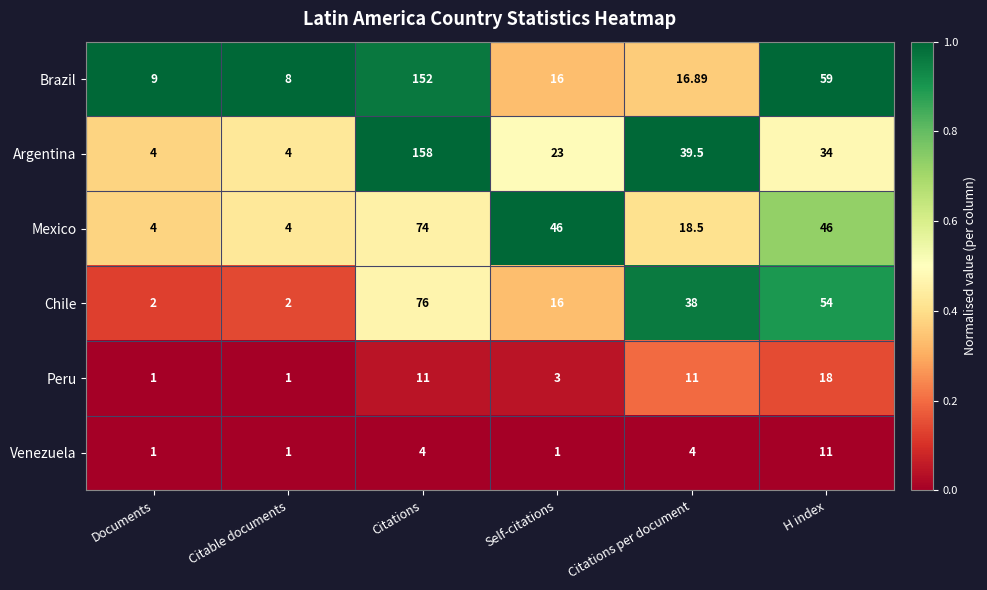

Which series has the largest total across all categories?

Argentina